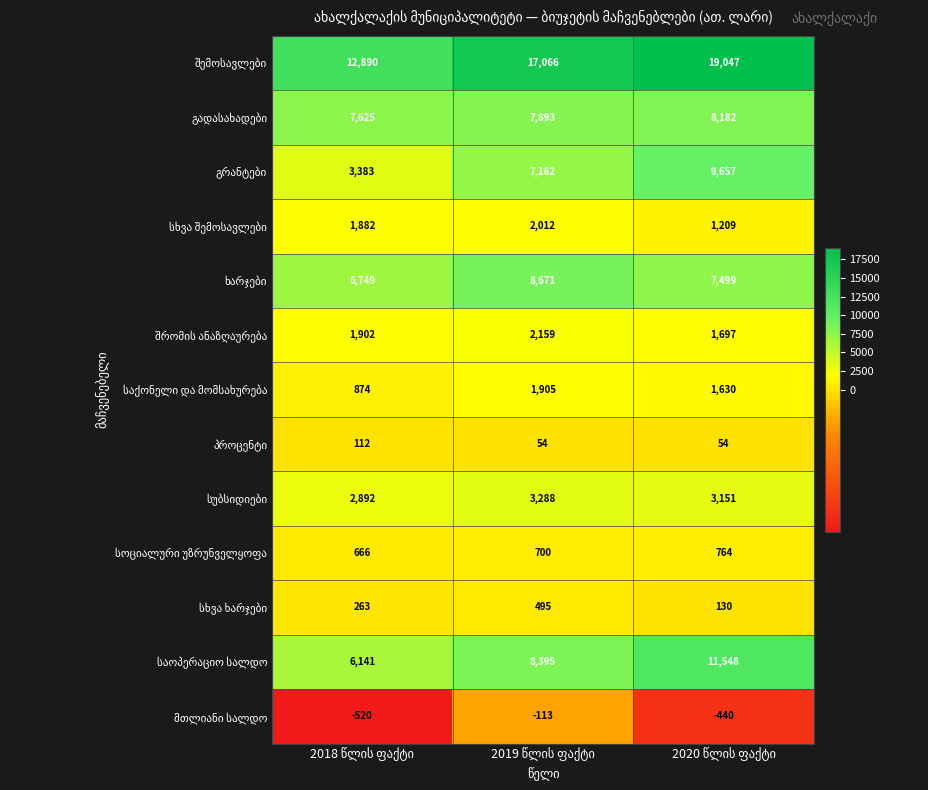

What is the minimum value shown in the chart?

-520